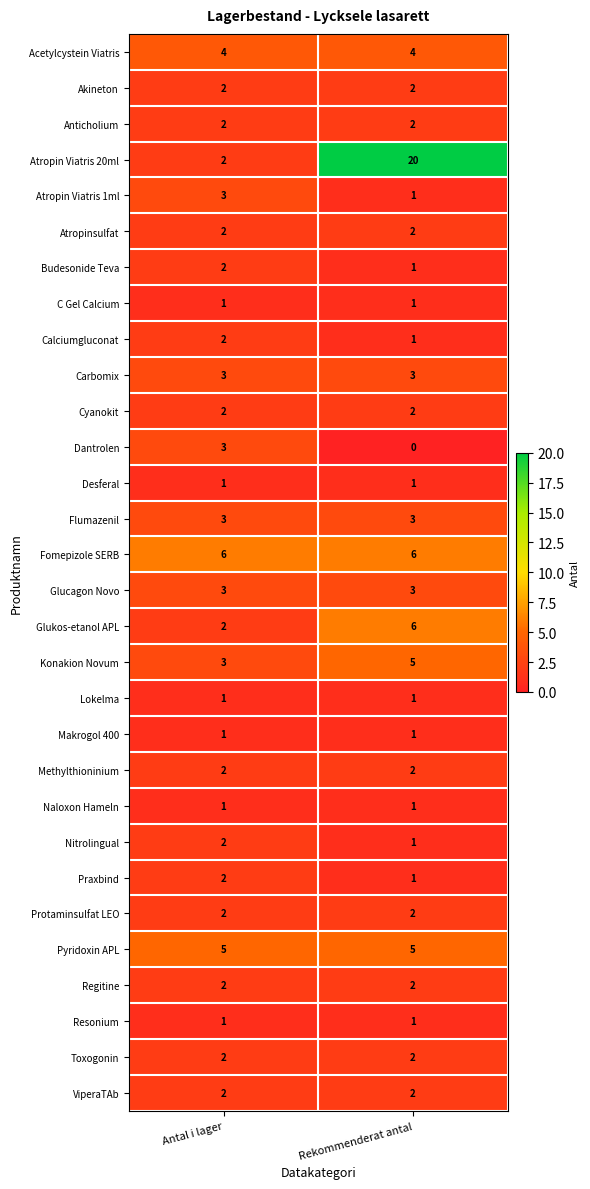

At how many categories does at least one series exceed 19?

1